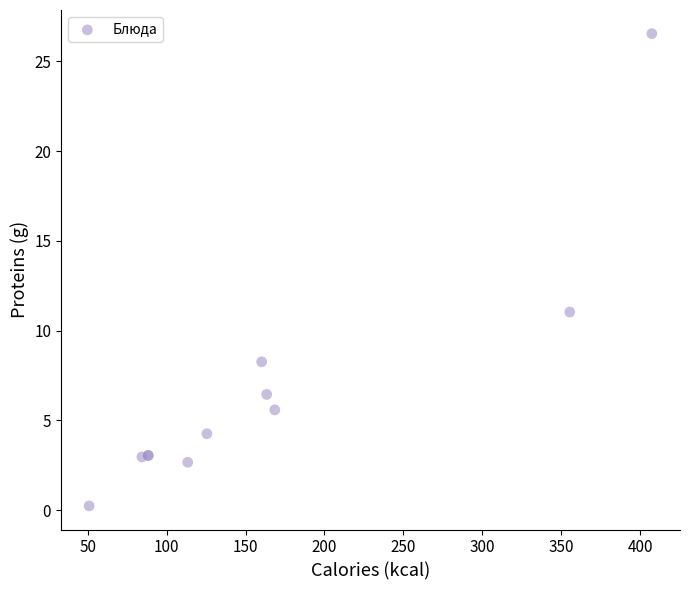

What Y value in the scatter plot is closest to 13?

11.0